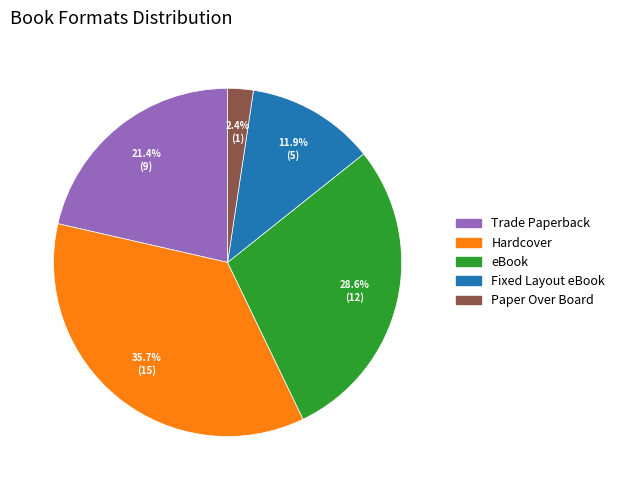

Which slice is the smallest?

Paper Over Board